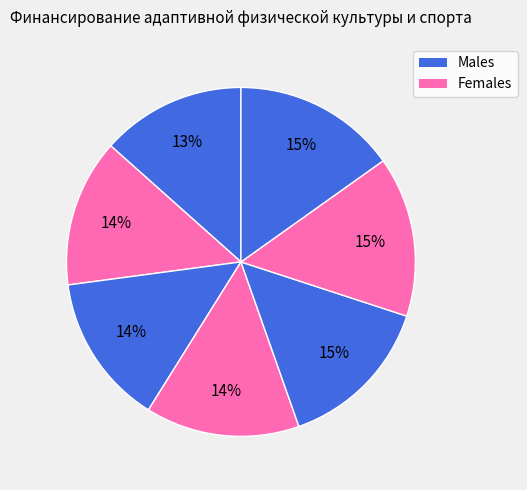

To the nearest percent, what is the average slice percentage?

14%